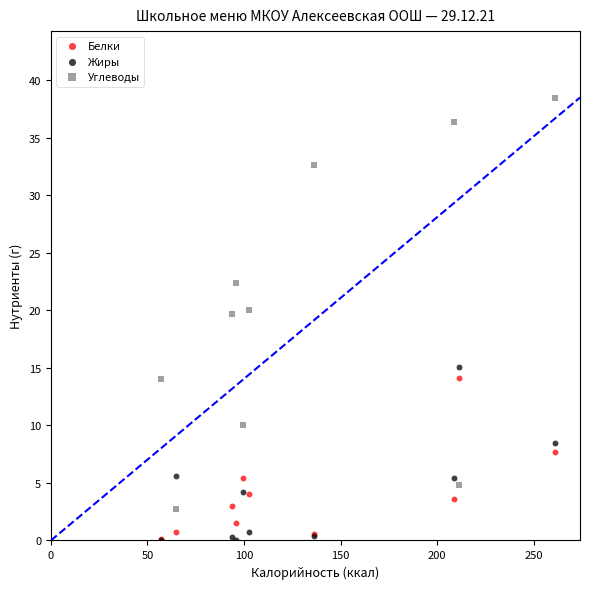

In the Белки series, what Y value is closest to 7?

7.7